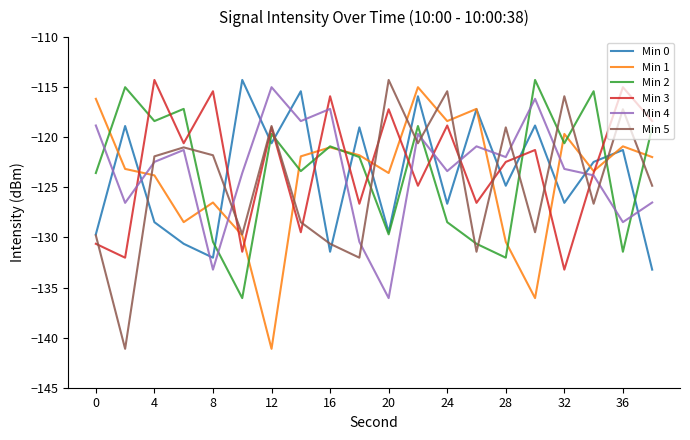

Does the chart display data point markers on the line(s)?

No